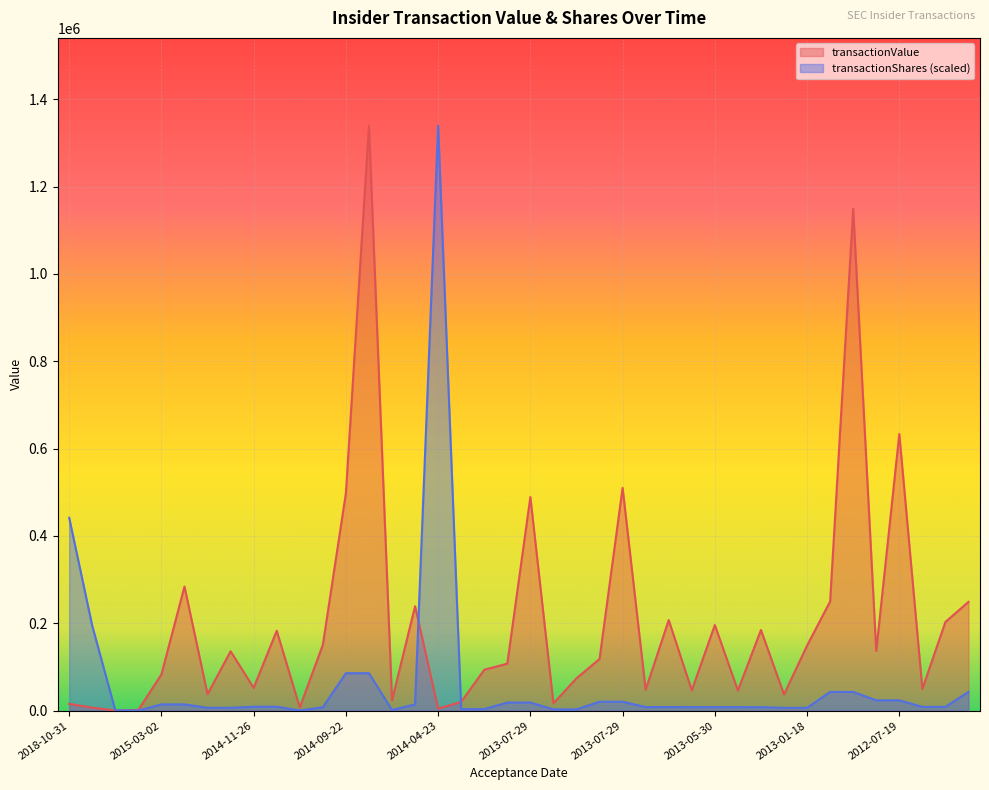

Between 2013-07-29 and 2013-07-29, which is larger?

2013-07-29